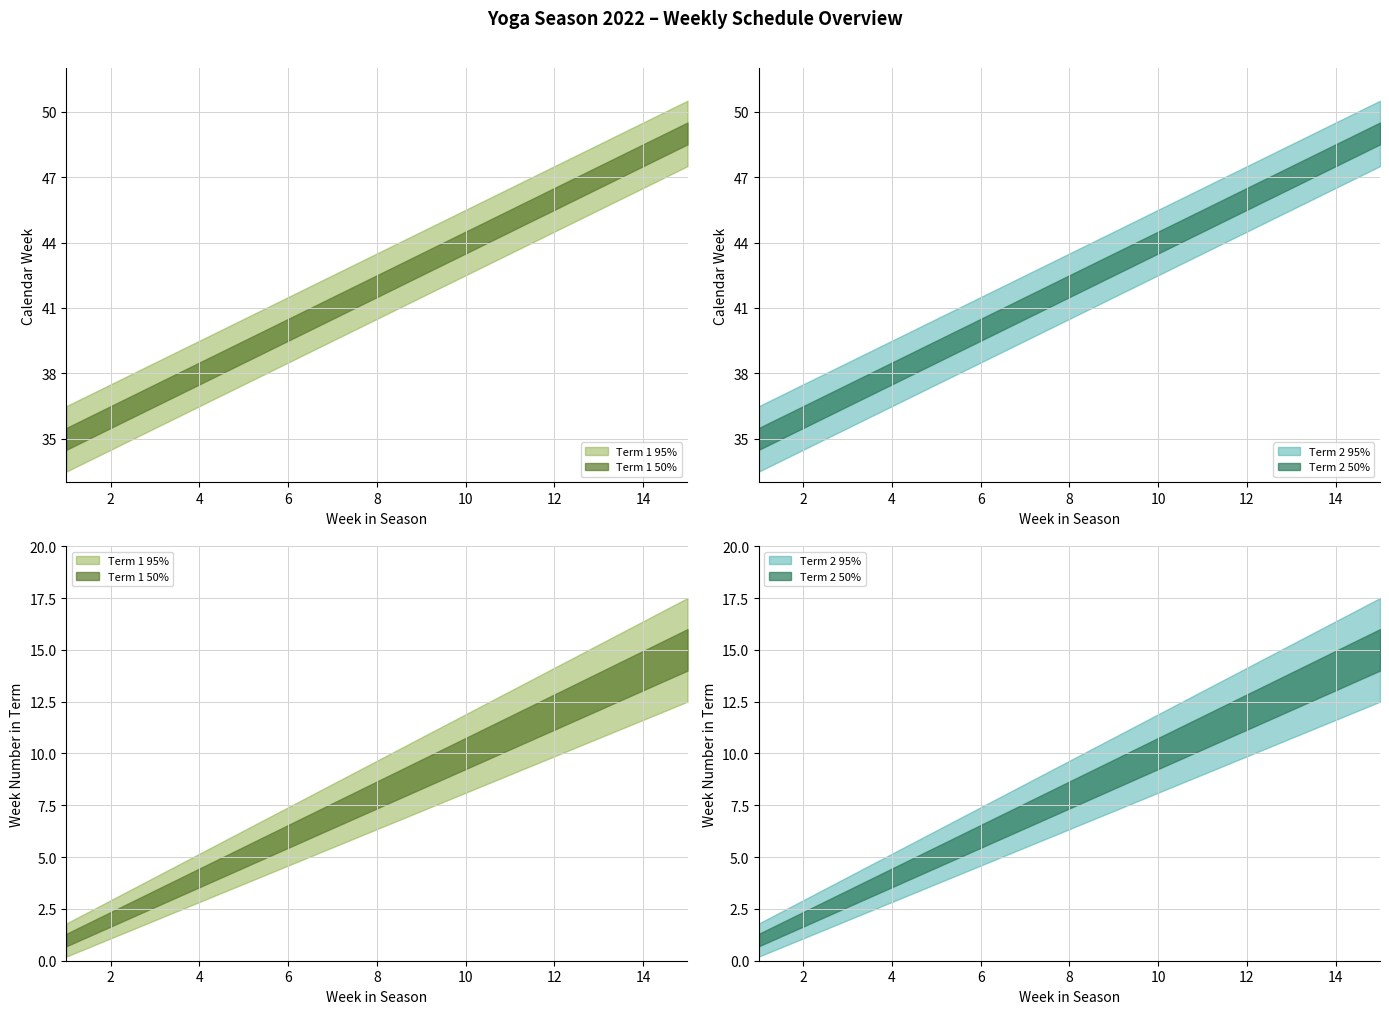

True or false: calendar_week_lower has more than 0 interior local peaks.

False